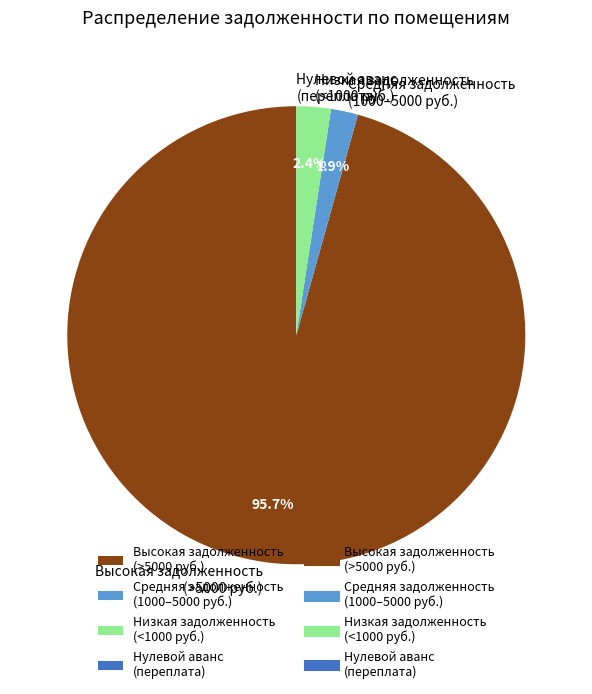

Do Средняя задолженность (1000–5000 руб.) and Высокая задолженность (>5000 руб.) together represent more than half of the pie?

Yes